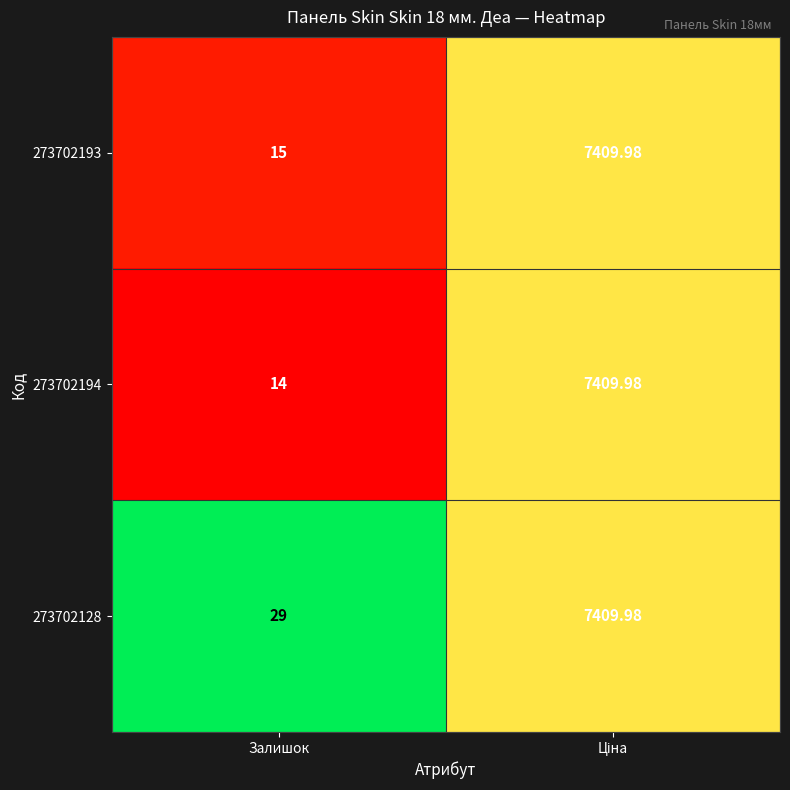

At which label is 273702194 closest to 3711?

Залишок